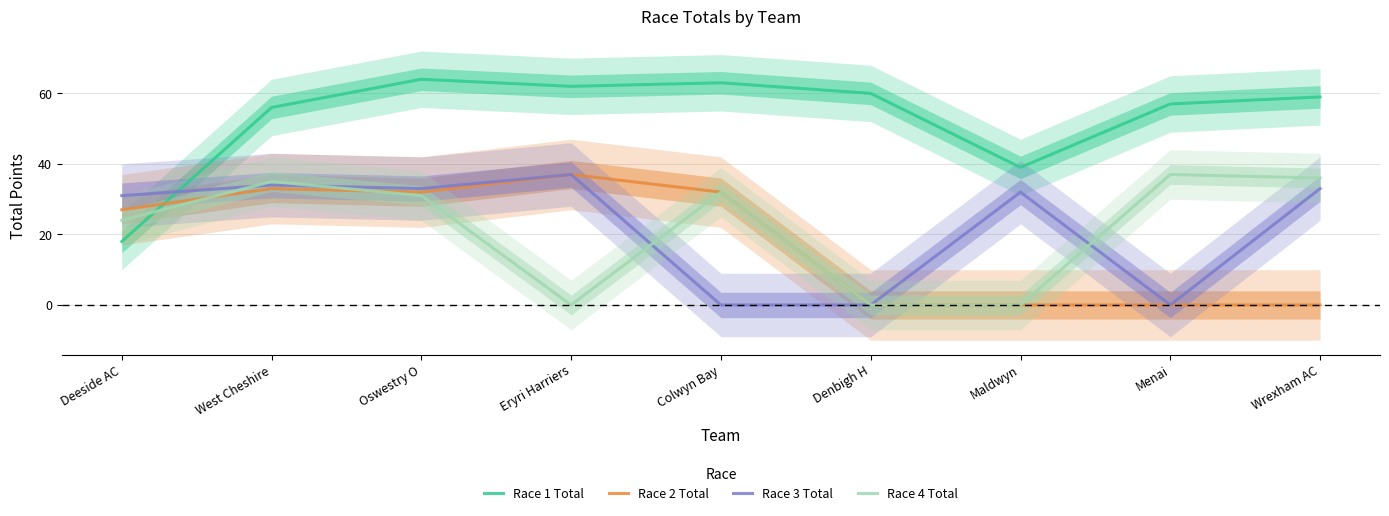

What is the average value of the Race 2 Total series?

18